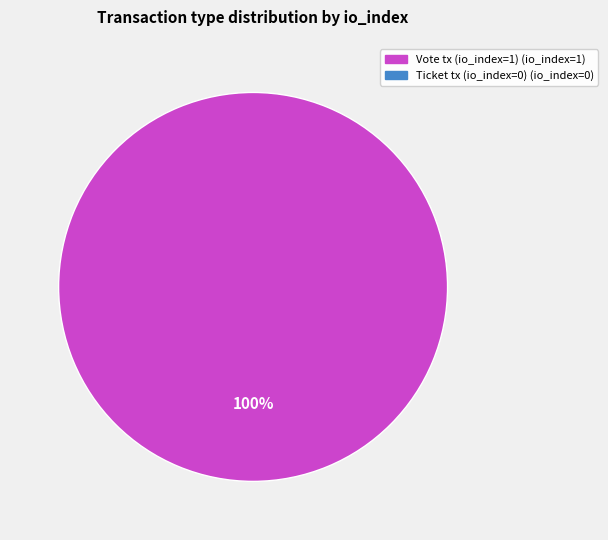

Is there a majority slice in this chart?

Yes